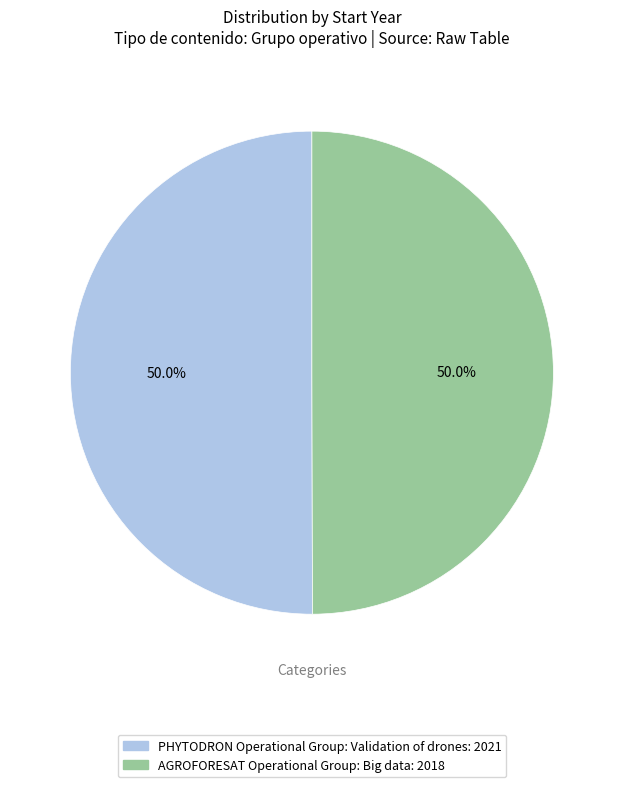

Do AGROFORESAT Operational Group: Big data and PHYTODRON Operational Group: Validation of drones together represent more than half of the pie?

Yes